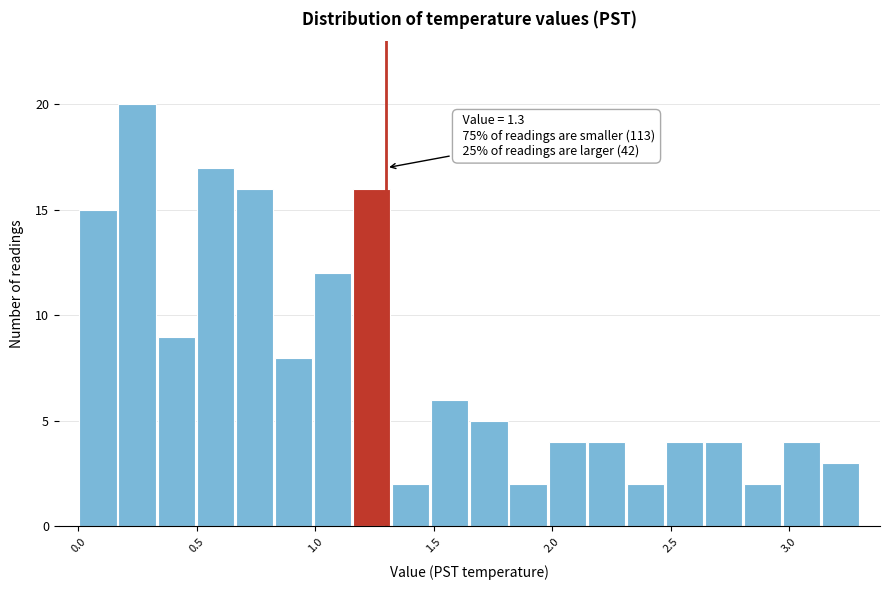

Read against the x-axis, roughly where is the centre of the tallest bar?

0.25